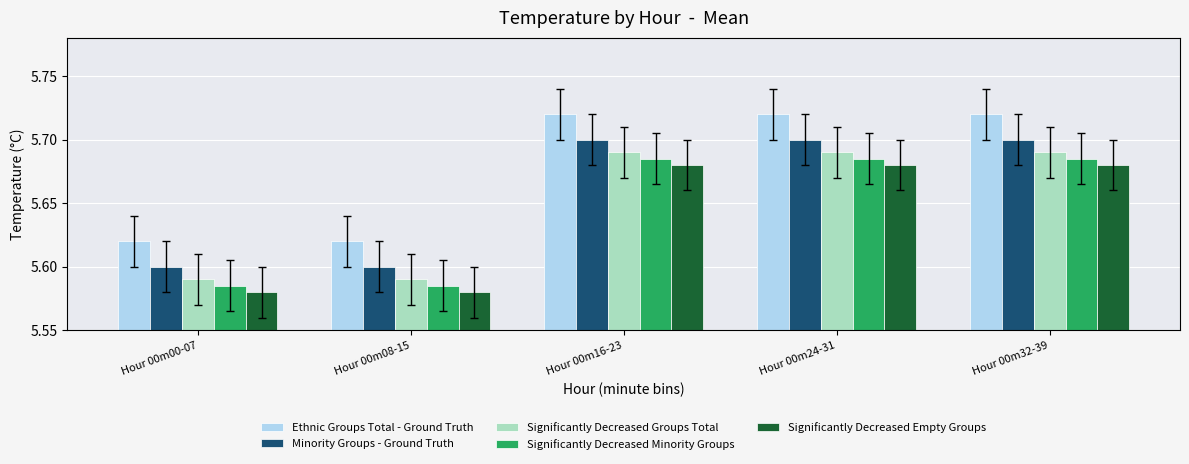

Is the value of Significantly Decreased Groups Total at Hour 00m32-39 greater than the value of Significantly Decreased Minority Groups at Hour 00m00-07?

Yes